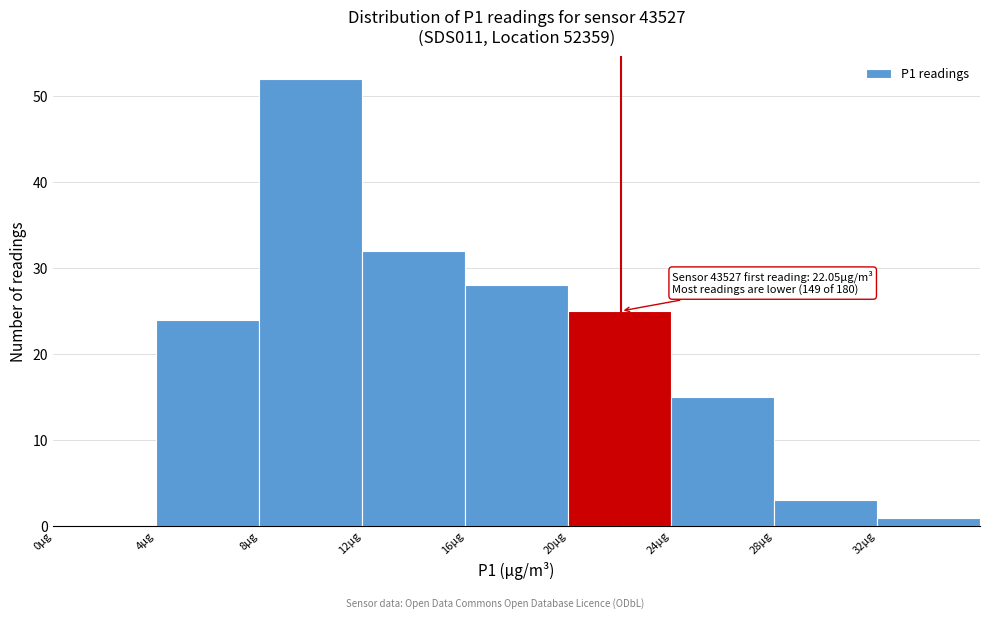

Which range on the x-axis has the tallest bar?

8 to 12